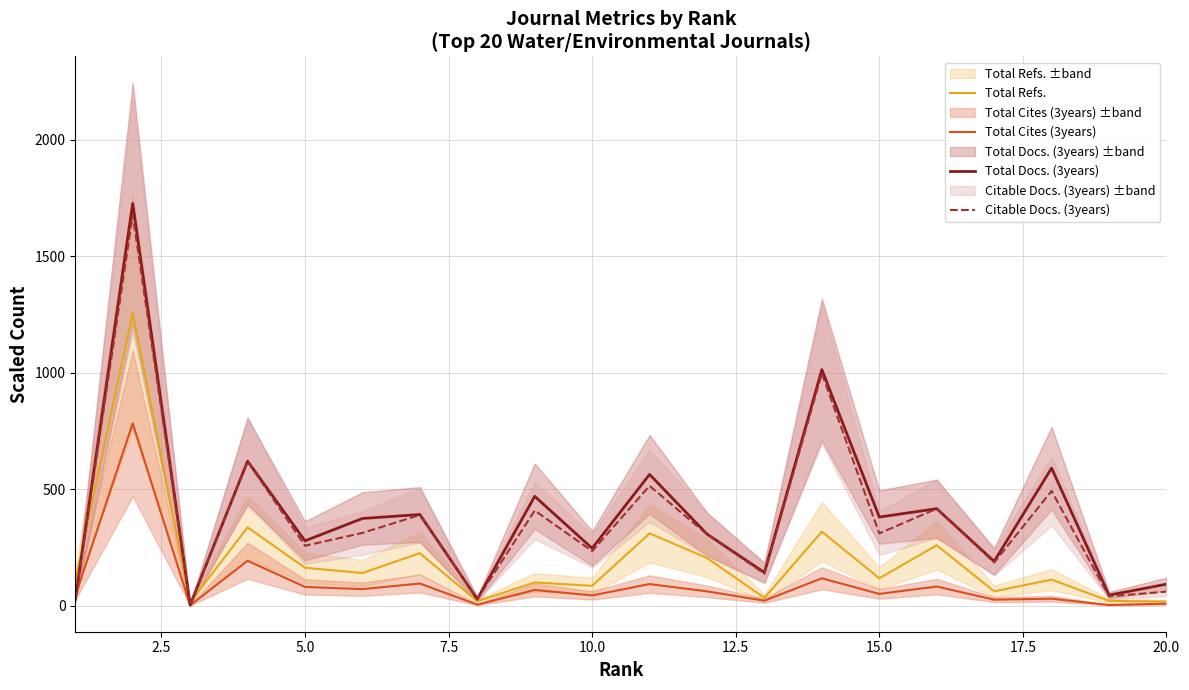

How many series are shown in this chart?

4